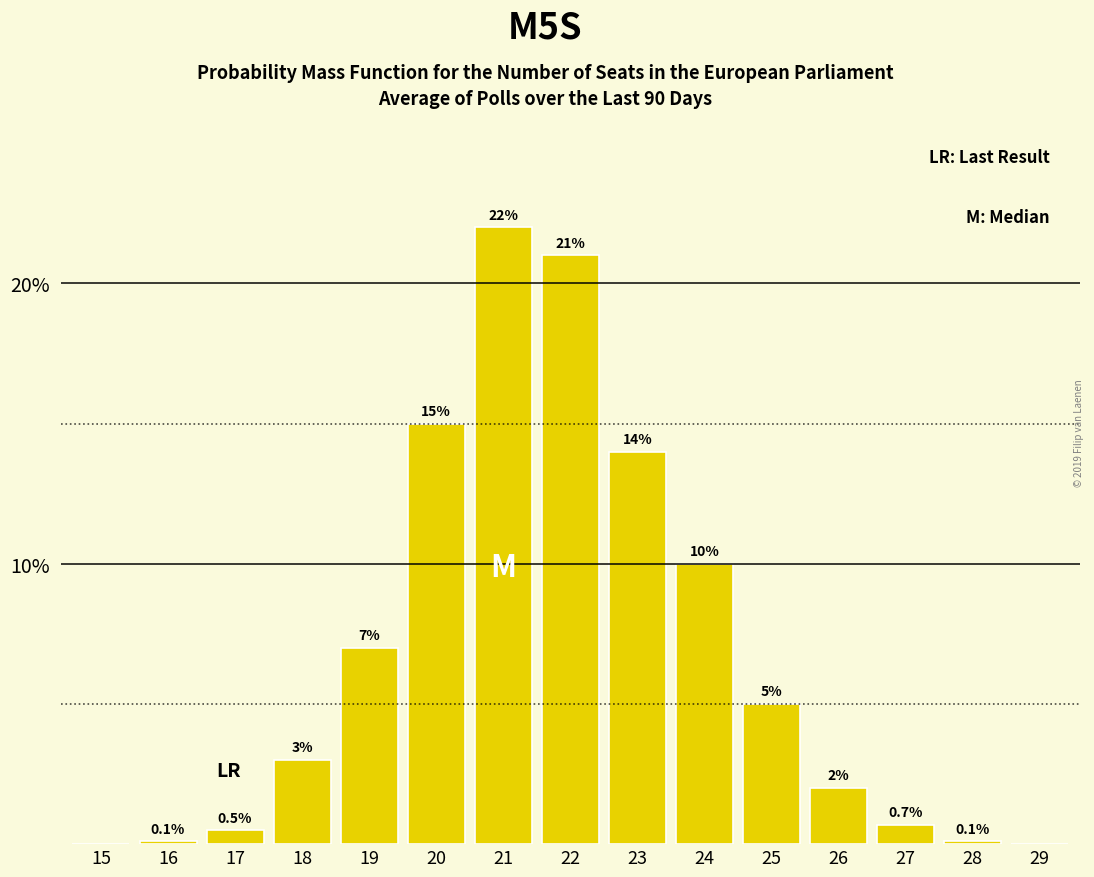

Are the bars horizontal?

No